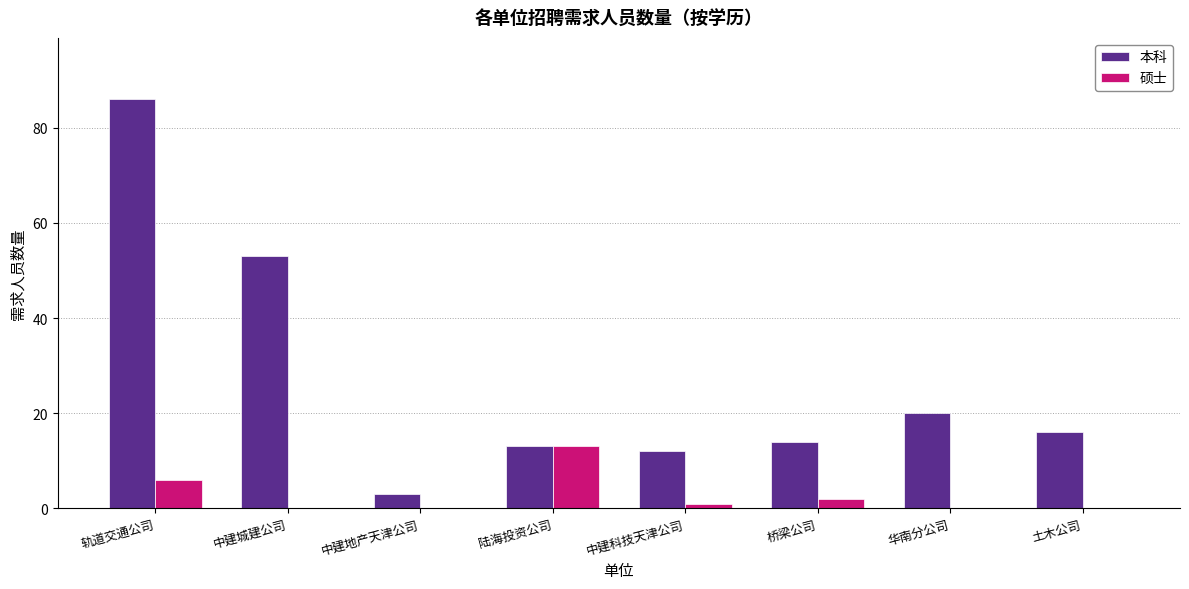

Reading left to right, extract all data points from this chart.

本科: 轨道交通公司=86	中建城建公司=53	中建地产天津公司=3	陆海投资公司=13	中建科技天津公司=12	桥梁公司=14	华南分公司=20	土木公司=16
硕士: 轨道交通公司=6	中建城建公司=0	中建地产天津公司=0	陆海投资公司=13	中建科技天津公司=1	桥梁公司=2	华南分公司=0	土木公司=0